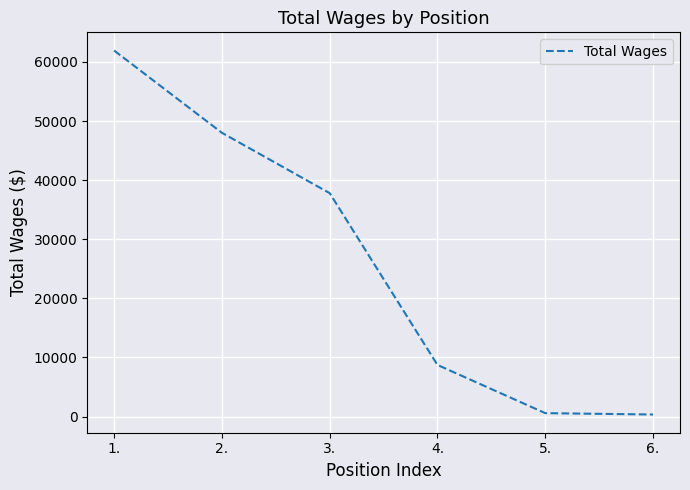

What is the difference between the values at 2. and 1.?

13919